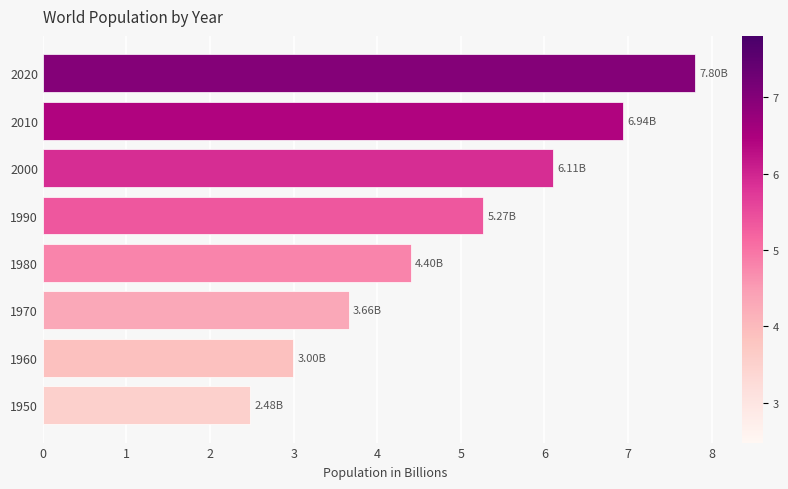

What is the change in value from 1960 to 2000?

+3.1